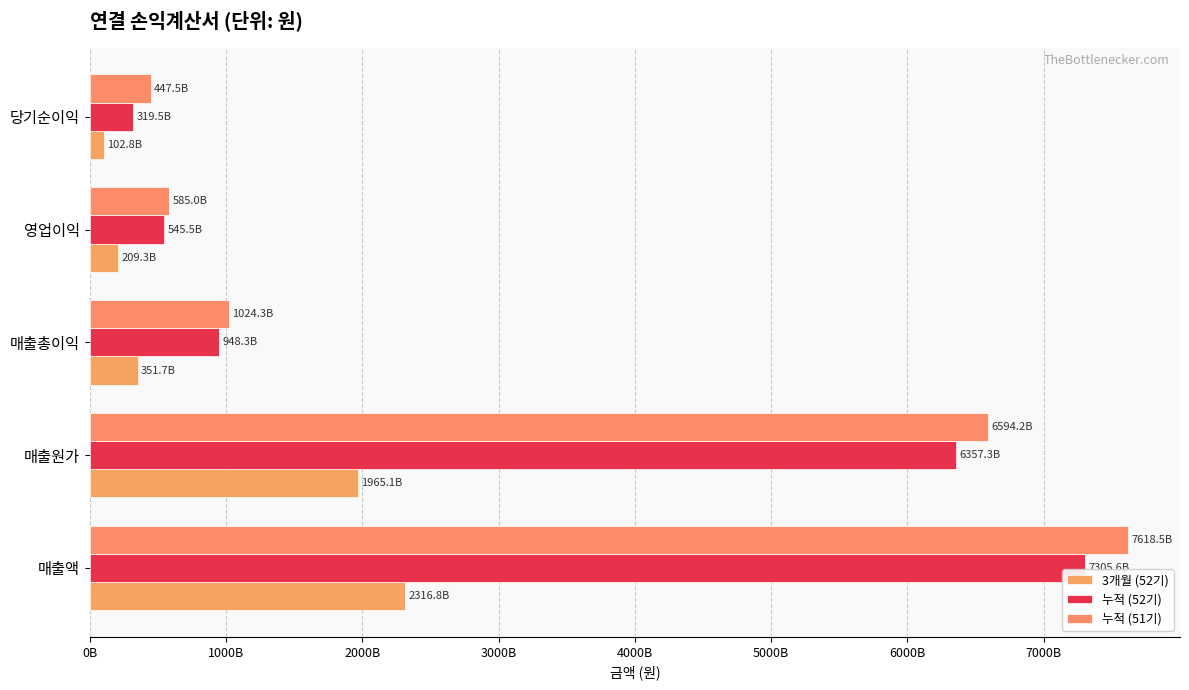

What is the difference between the maximum and minimum values in the 3개월 (52기) series?

2213983322698